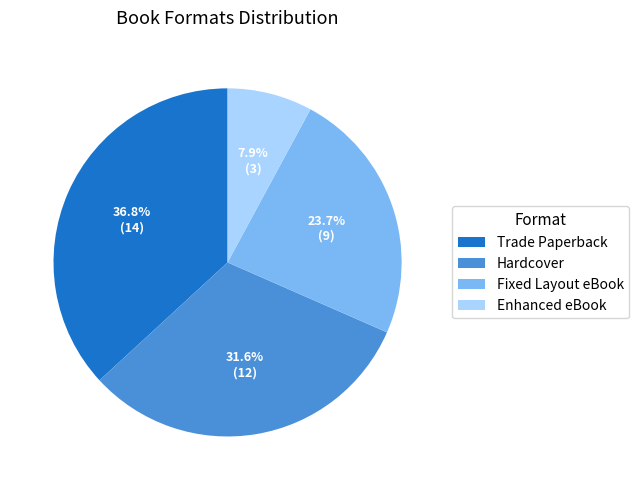

Which category has the biggest portion of the pie?

Trade Paperback